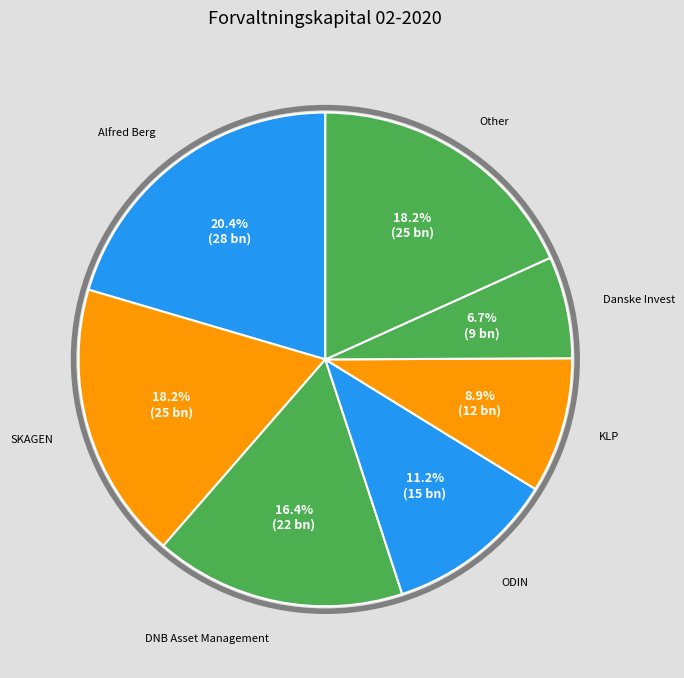

What is the ratio of the value at SKAGEN to the value at ODIN?

1.6